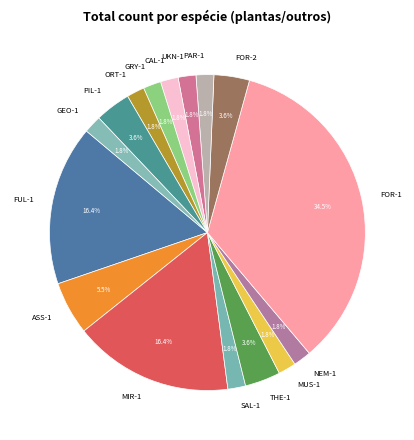

What percentage is NOT represented by NEM-1?

98.2%